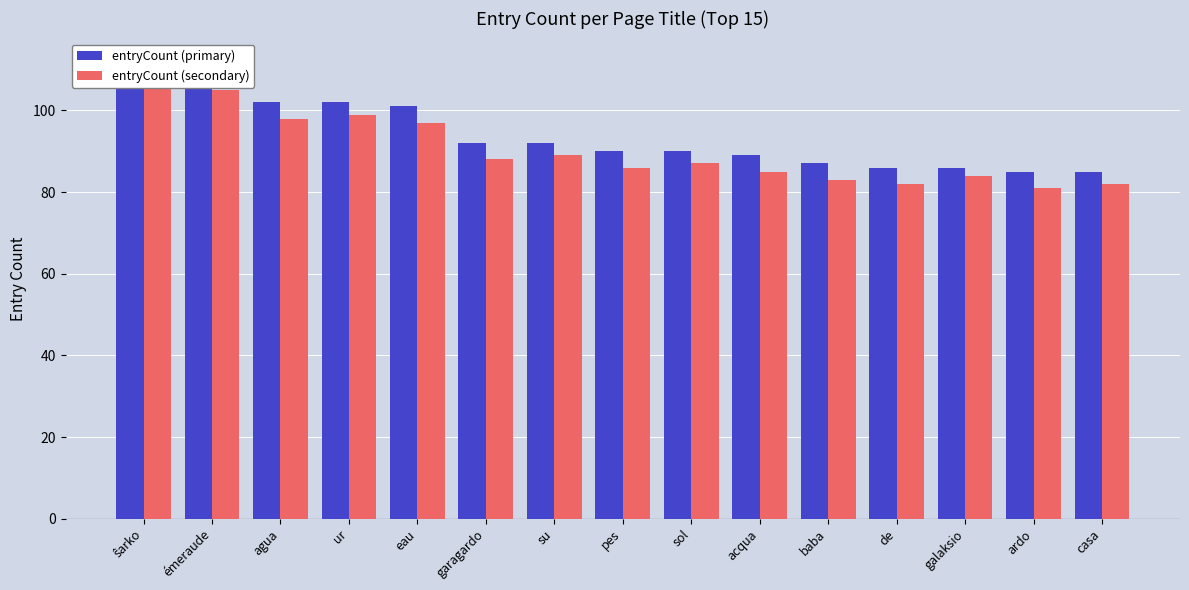

The entryCount (secondary) series shows 34 at sol. True or false?

False